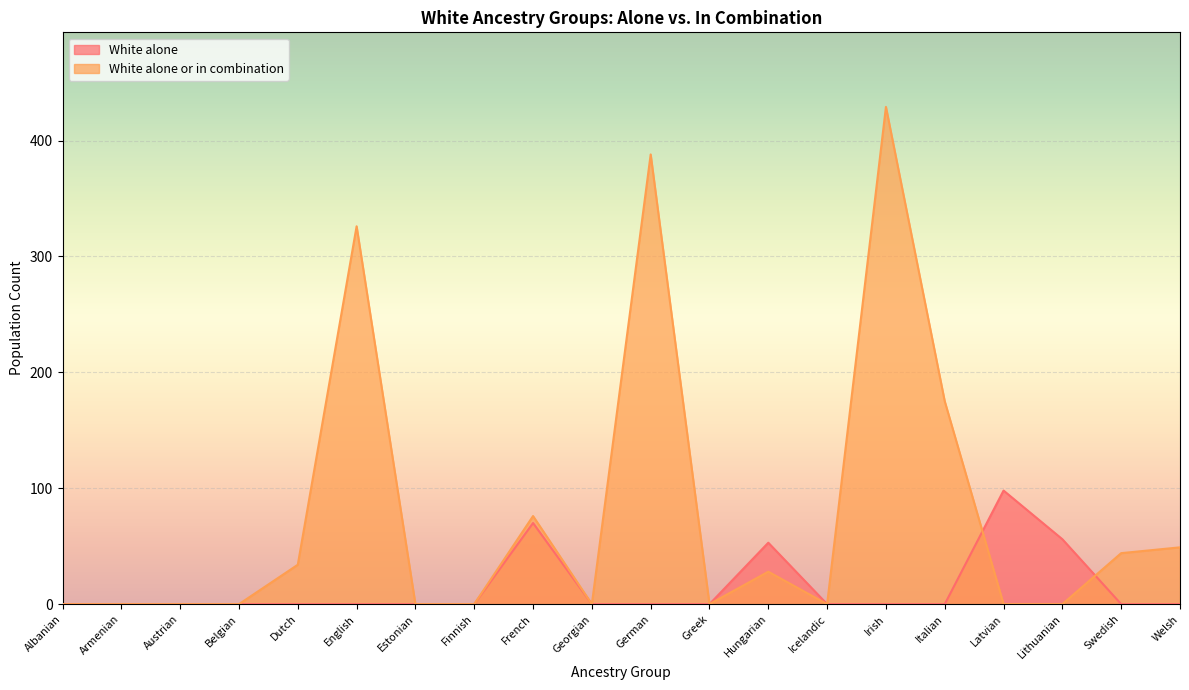

Is it true that White alone equals -41 at Austrian?

False